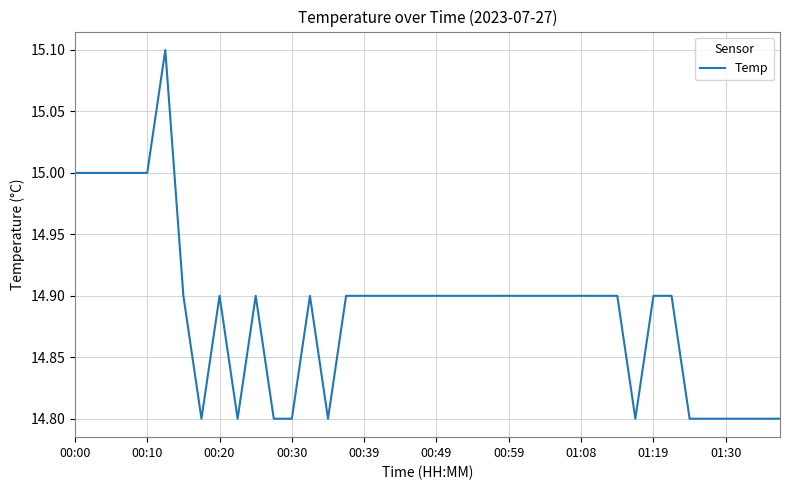

What is the greatest value displayed?

15.1